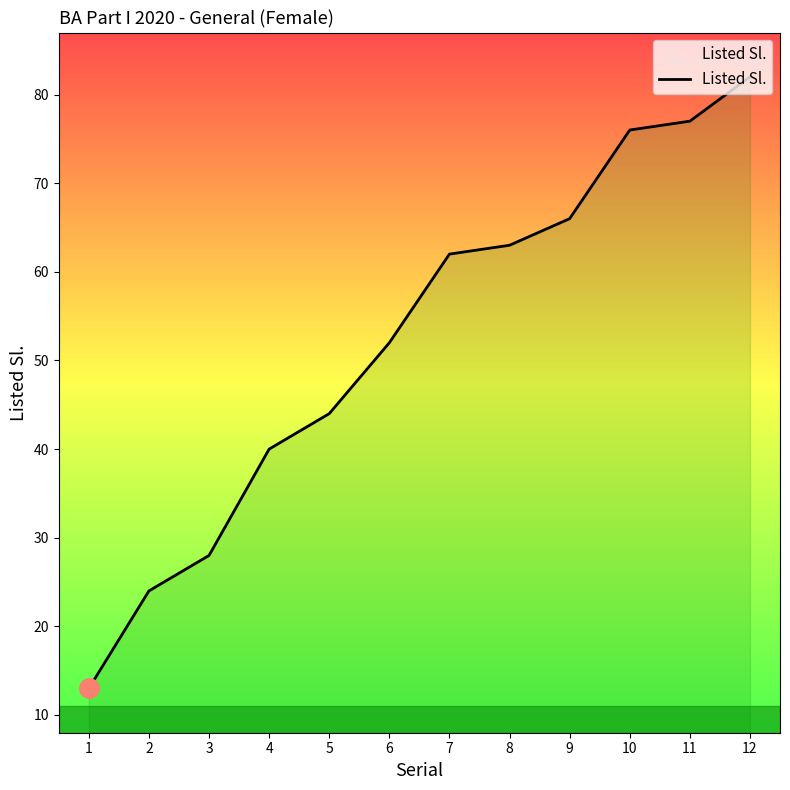

At which label is the value closest to 47?

5